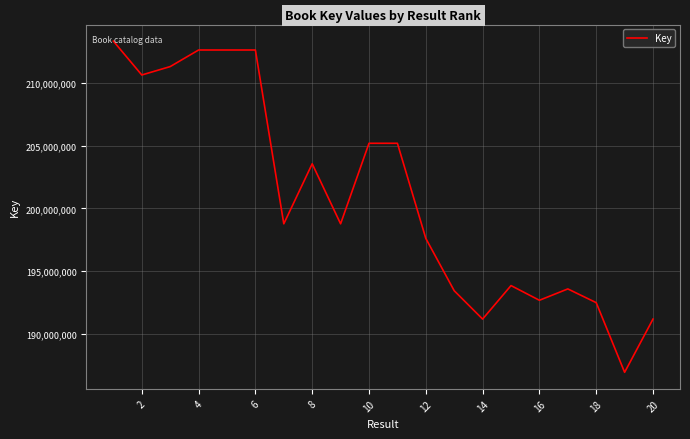

What is the maximum value shown in the chart?

213360694